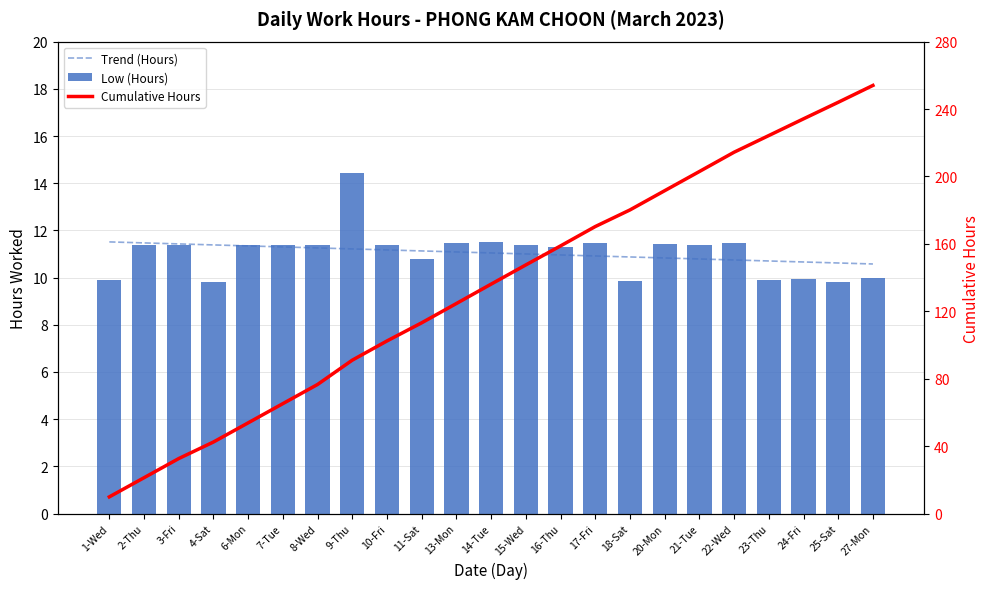

Which series changed the most between 16-Thu and 21-Tue?

Cumulative Hours